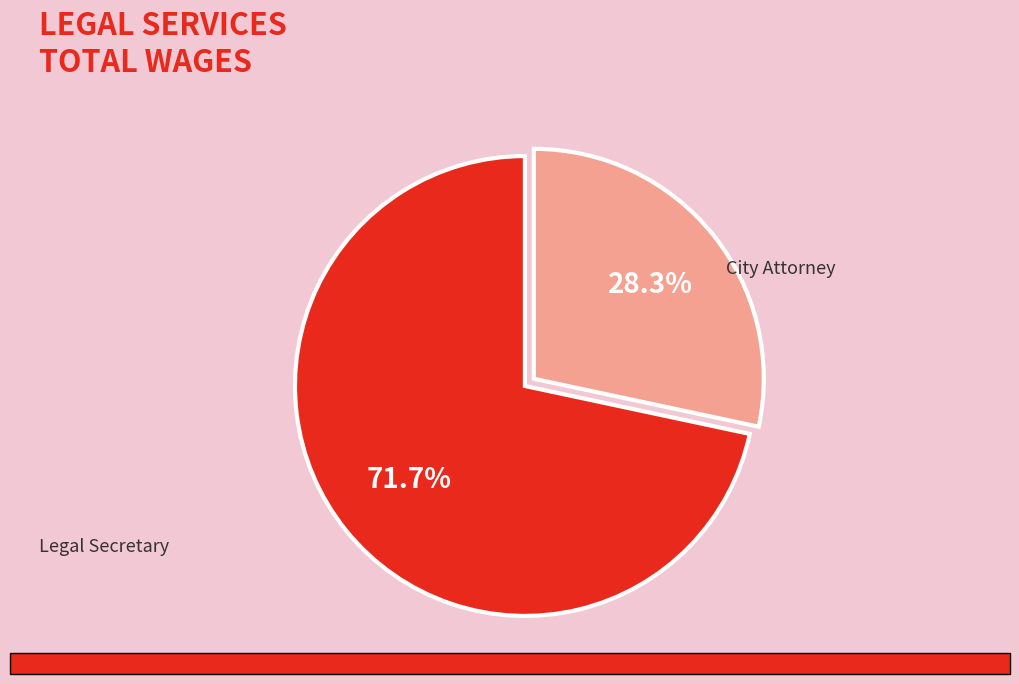

Do Legal Secretary and City Attorney together represent more than half of the pie?

Yes